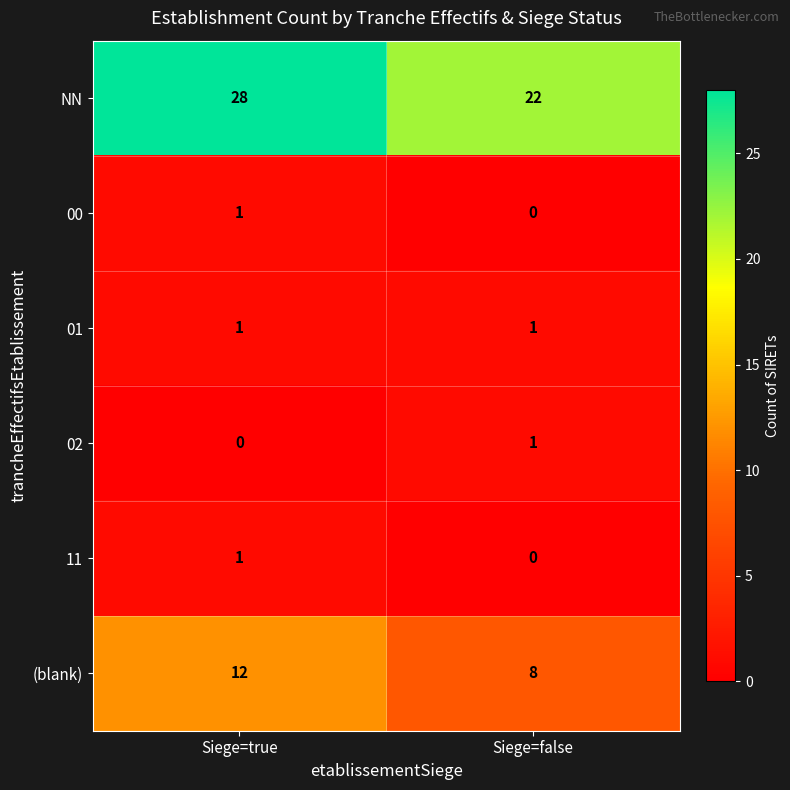

What is the sum of all NN values?

50